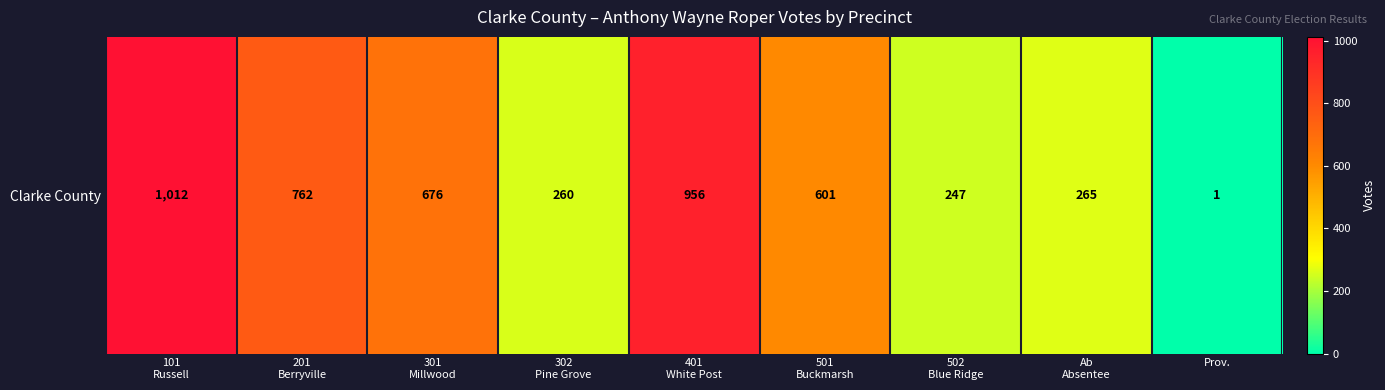

Where does the data first go above 601?

101
Russell